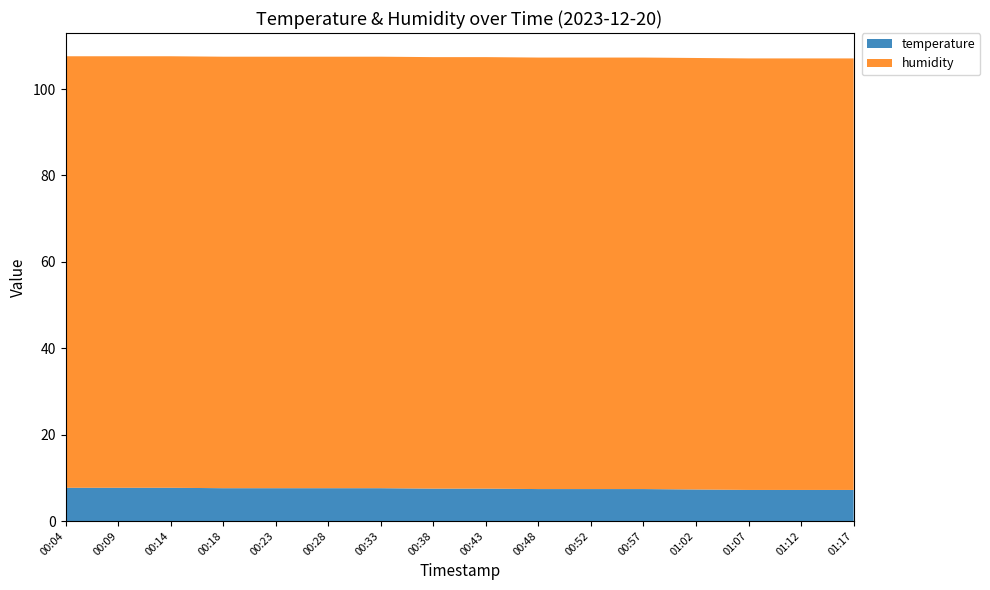

Reading left to right, extract all data points from this chart.

temperature: 00:04=7.7	00:09=7.7	00:14=7.7	00:18=7.6	00:23=7.6	00:28=7.6	00:33=7.6	00:38=7.5	00:43=7.5	00:48=7.4	00:52=7.4	00:57=7.4	01:02=7.3	01:07=7.2	01:12=7.2	01:17=7.2
humidity: 00:04=99.9	00:09=99.9	00:14=99.9	00:18=99.9	00:23=99.9	00:28=99.9	00:33=99.9	00:38=99.9	00:43=99.9	00:48=99.9	00:52=99.9	00:57=99.9	01:02=99.9	01:07=99.9	01:12=99.9	01:17=99.9